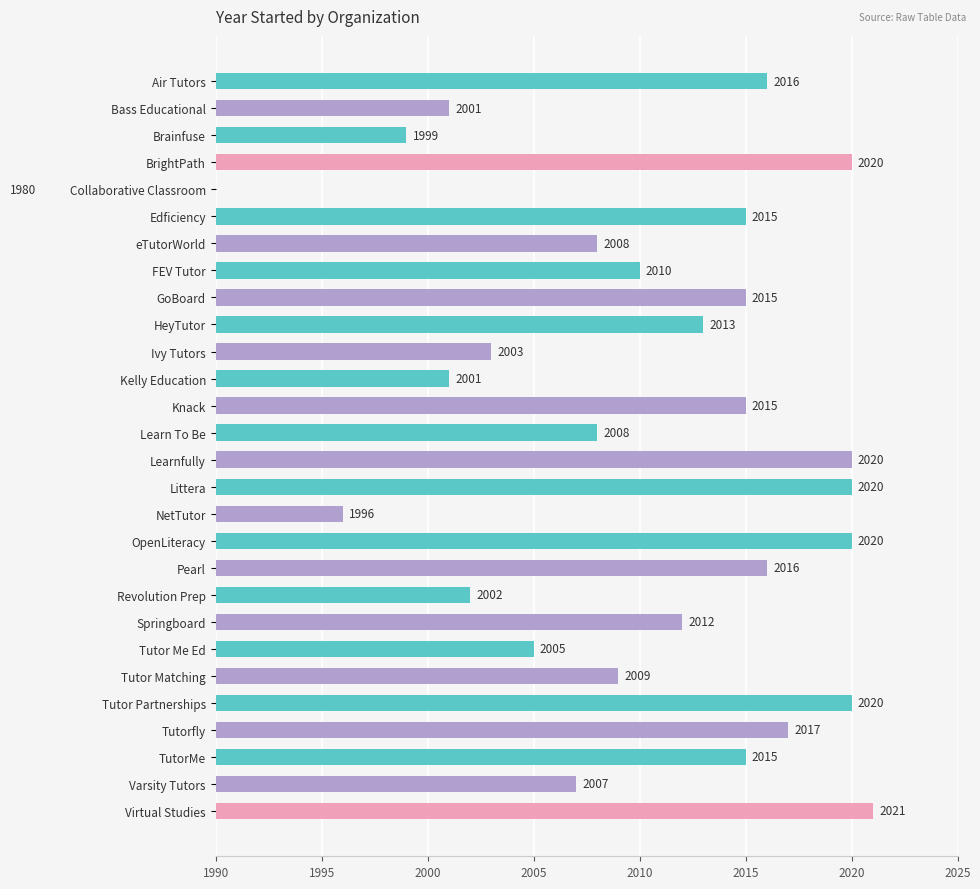

What is the value of the 17th bar from the left?

1996